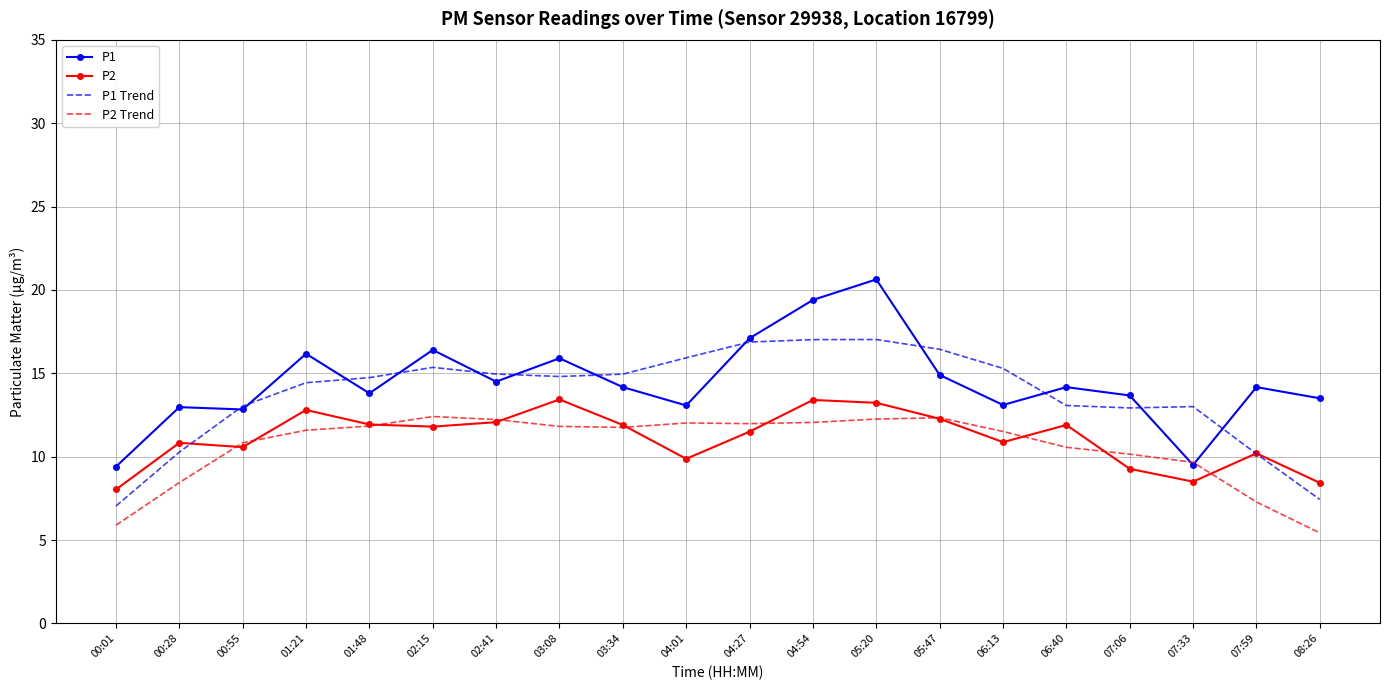

Is it true that P2 Trend equals 2.3 at 00:55?

False